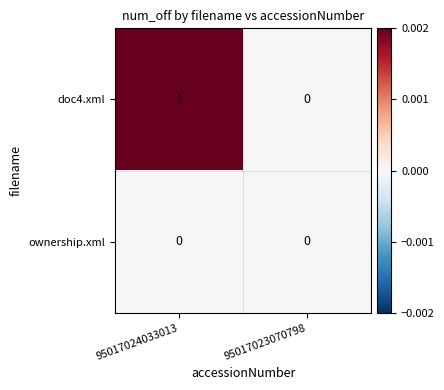

What is the maximum value shown in the chart?

1